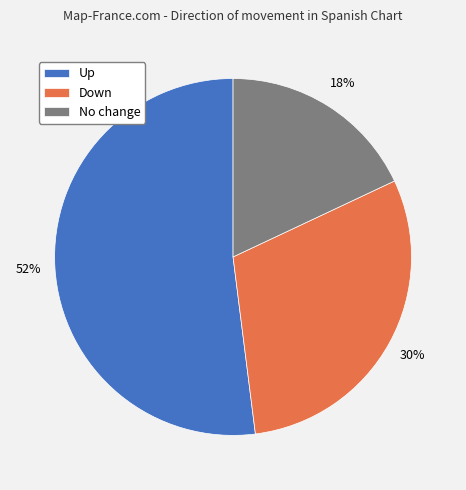

What is the largest slice in the pie chart?

Up